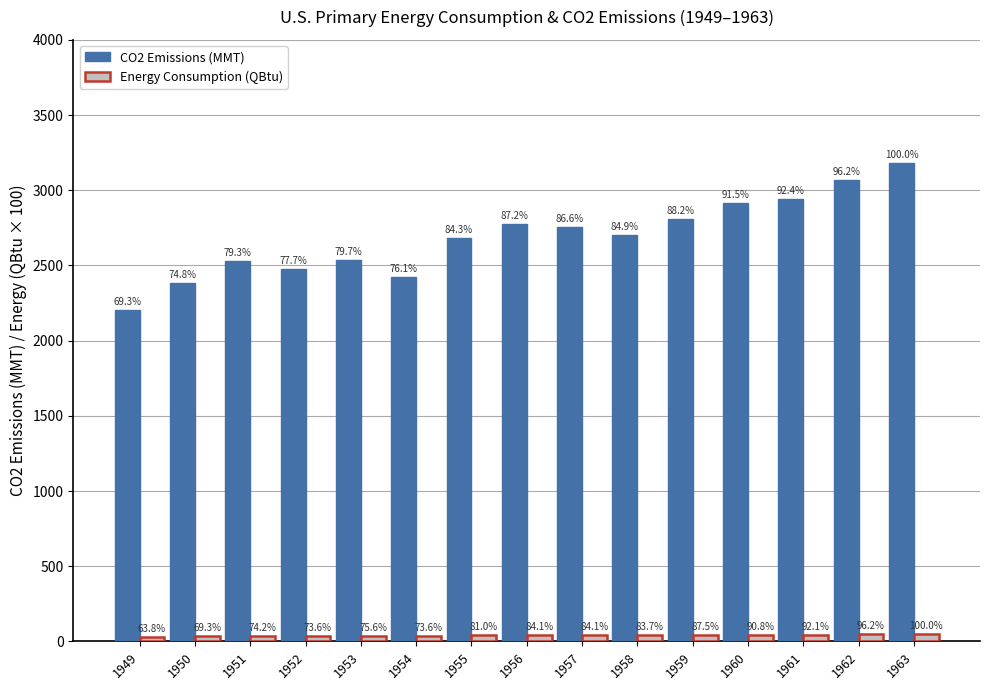

The value of Total Energy CO2 Emissions (MMT) at 1958 is 3572.3. True or false?

False